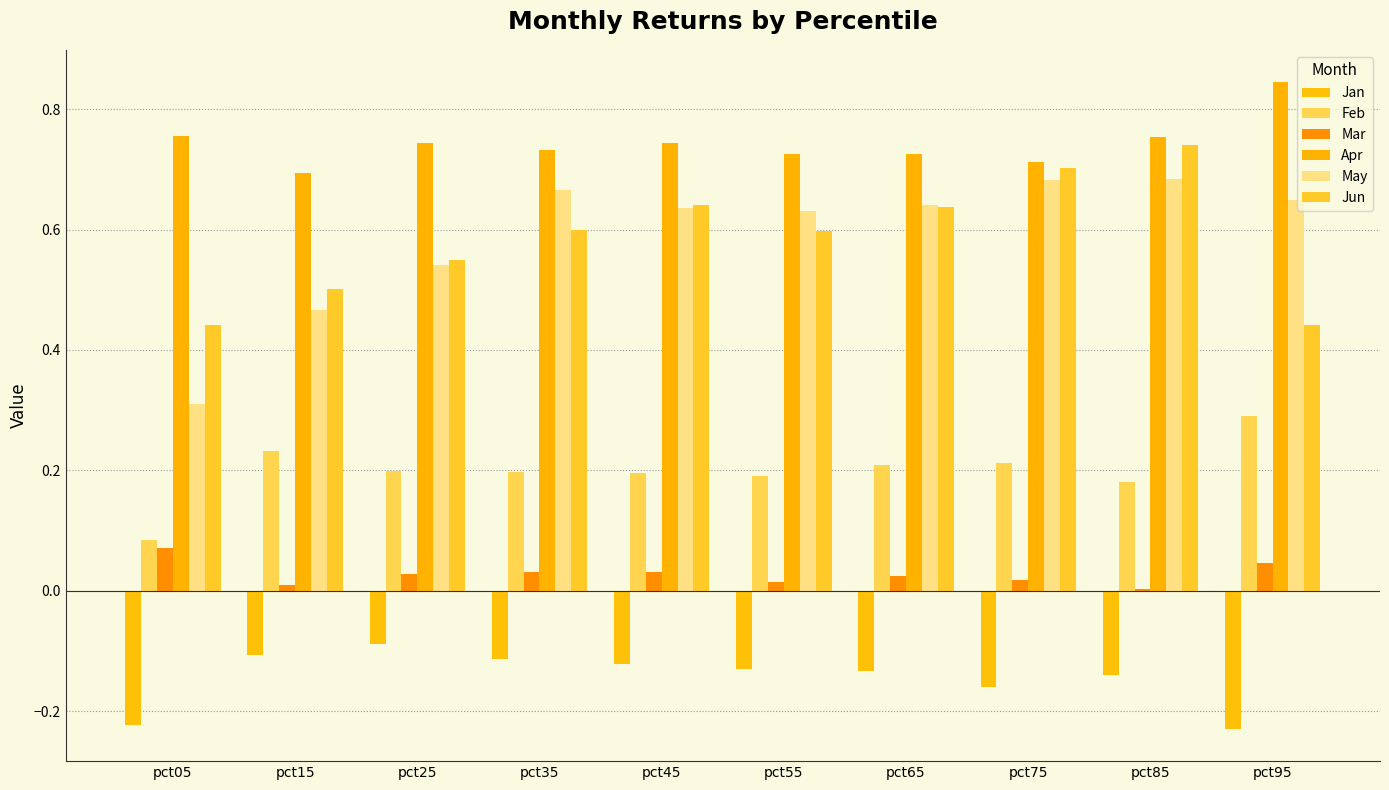

What is the smallest value displayed?

-0.2